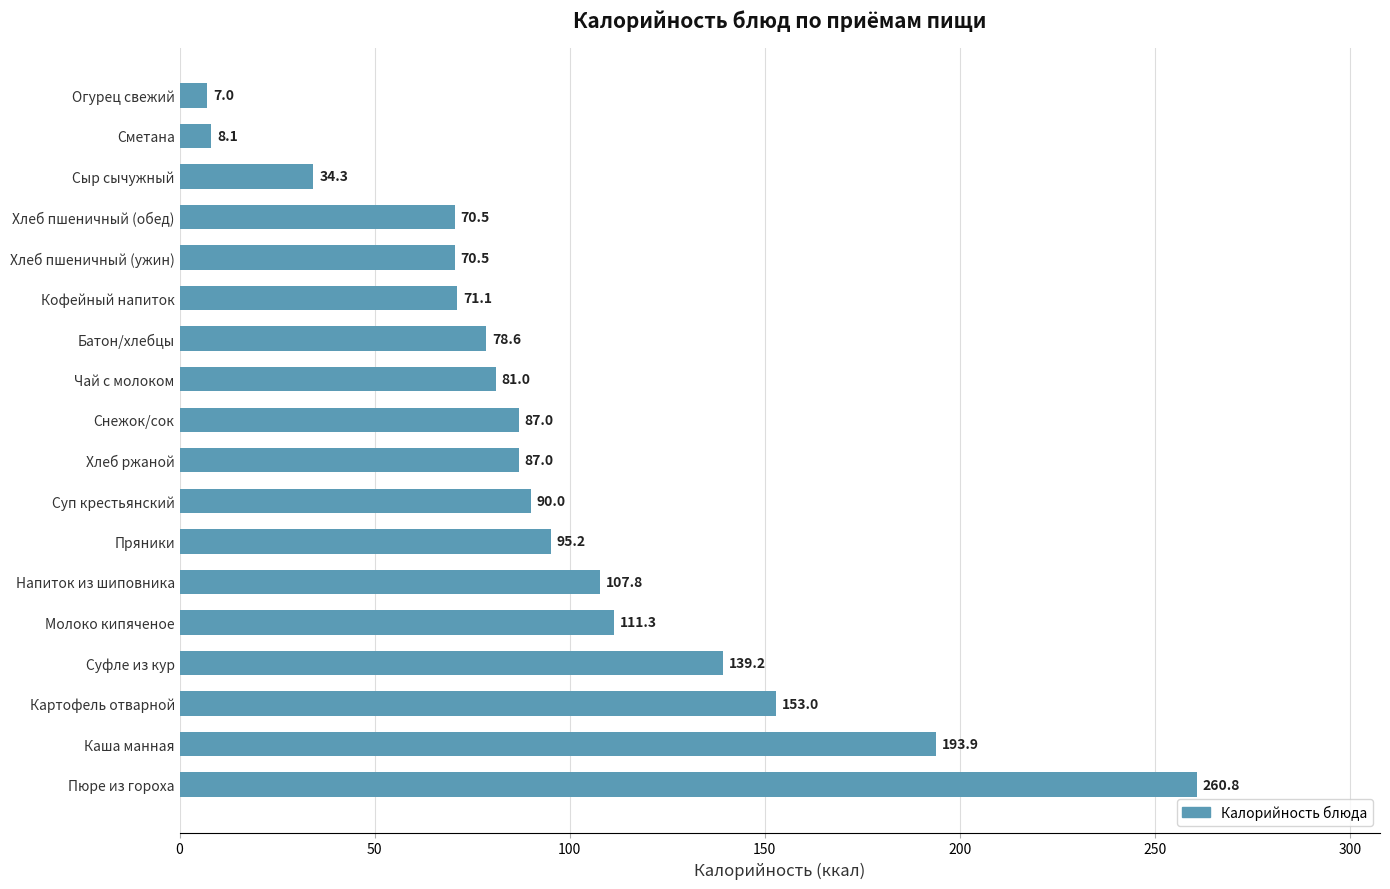

Does the chart contain any negative values?

No